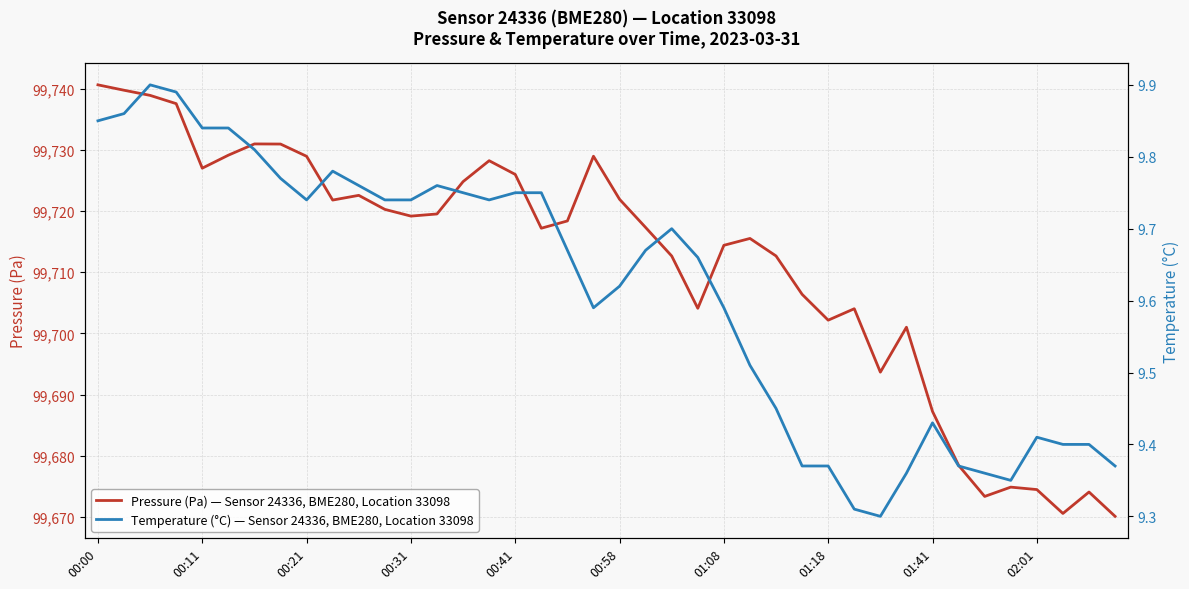

True or false: Pressure (Pa) — Sensor 24336, BME280, Location 33098 has a value of 177558.1 at 00:31.

False